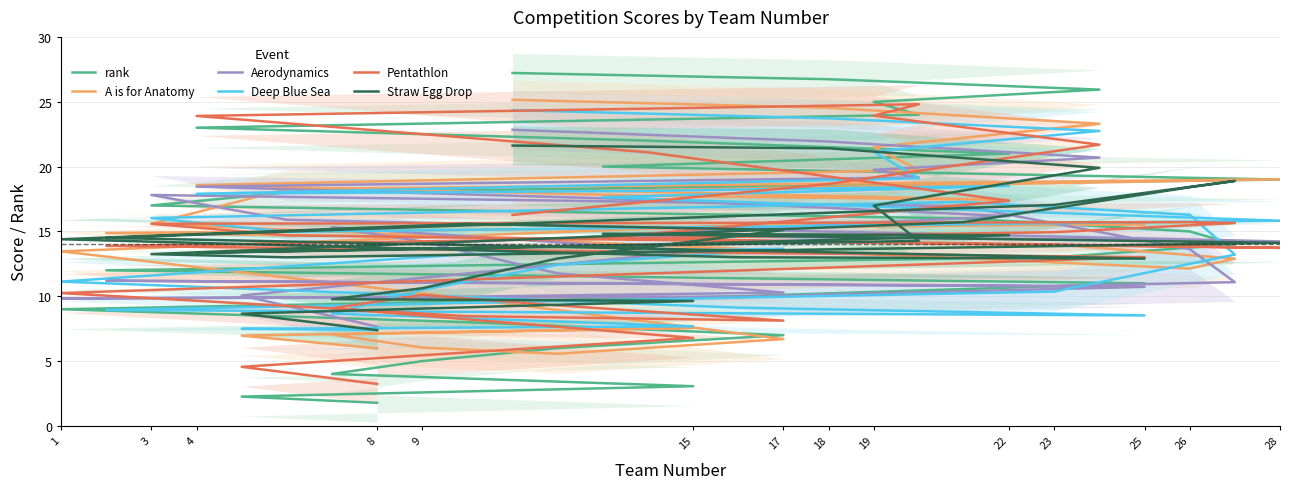

Where does the Aerodynamics series first go above 14?

17